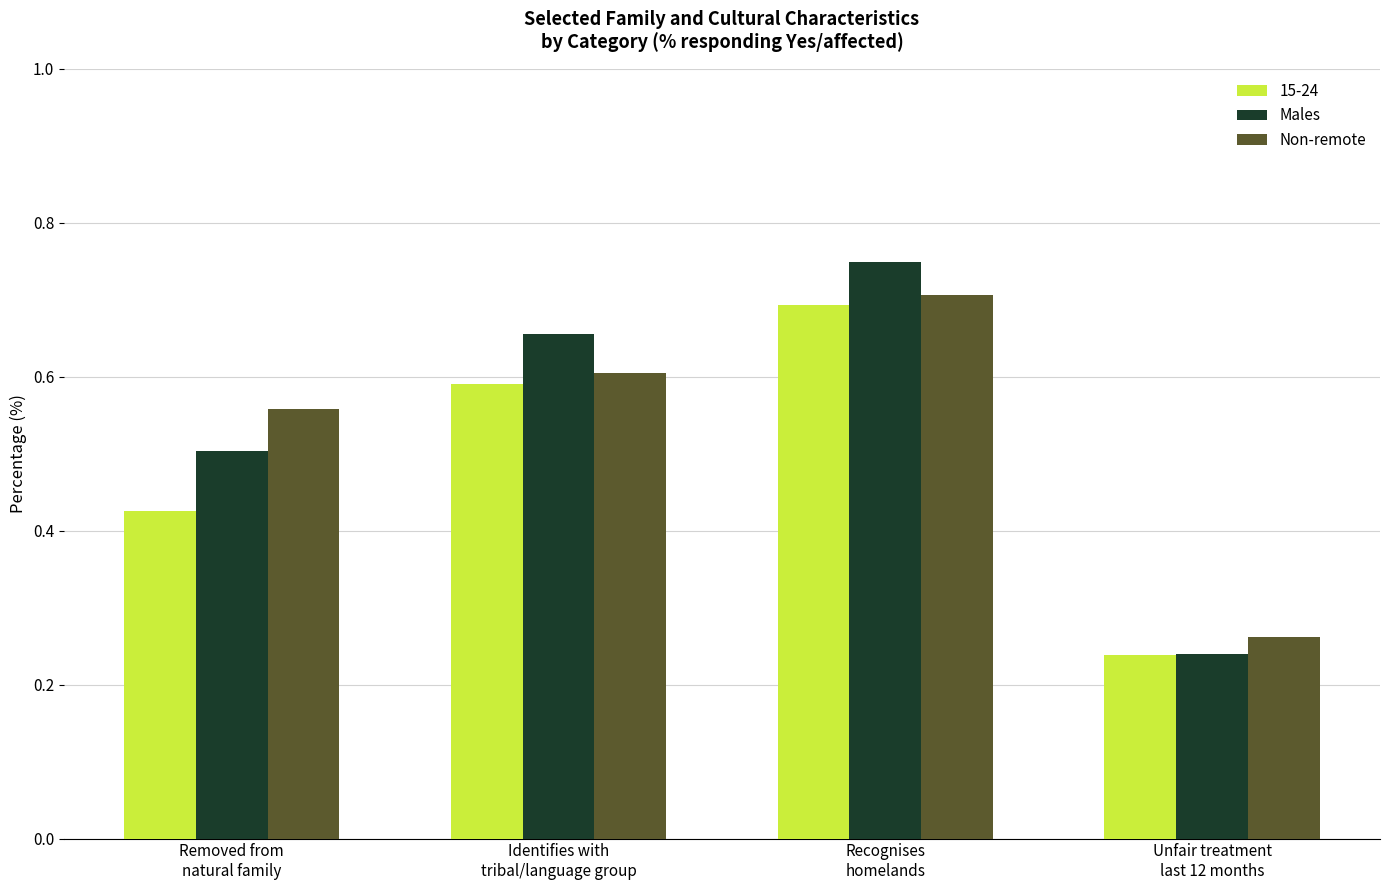

Are the bars grouped side by side (vs. stacked)?

Yes